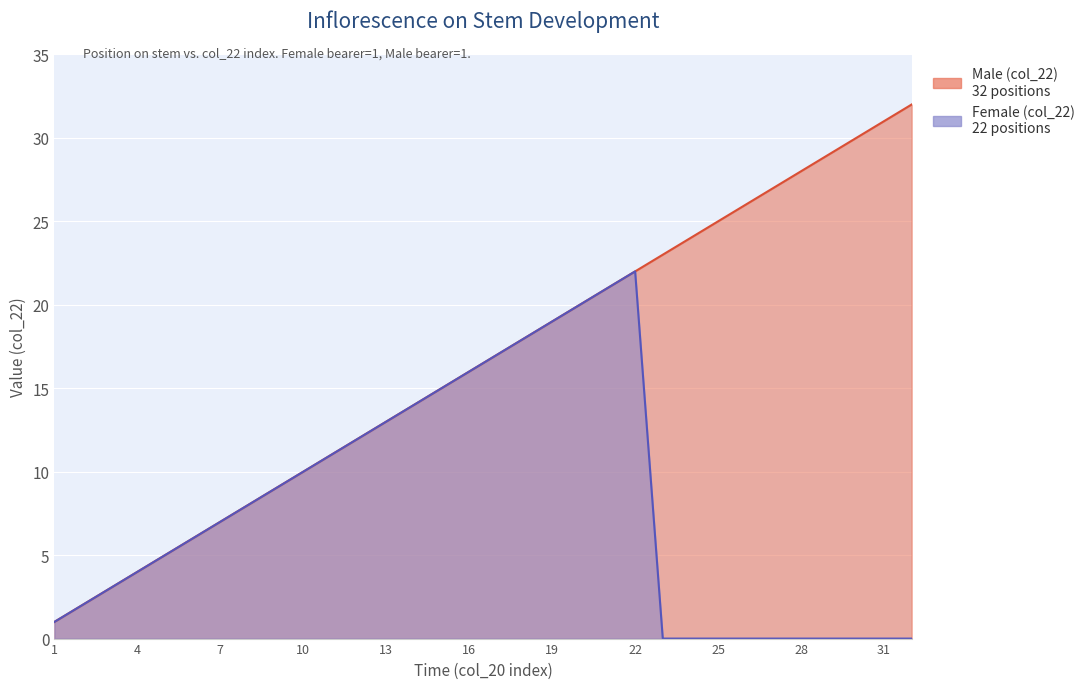

Rank the categories by value from lowest to highest.

1, 2, 3, 4, 5, 6, 7, 8, 9, 10, 11, 12, 13, 14, 15, 16, 17, 18, 19, 20, 21, 22, 23, 24, 25, 26, 27, 28, 29, 30, 31, 32